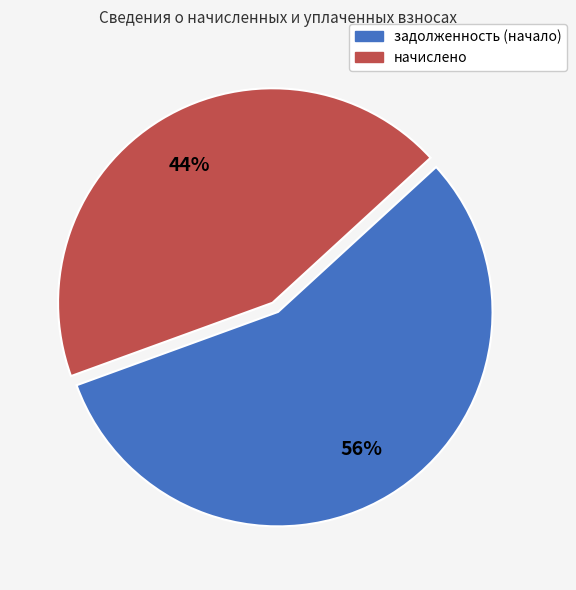

To the nearest percent, what is the average slice percentage?

50%